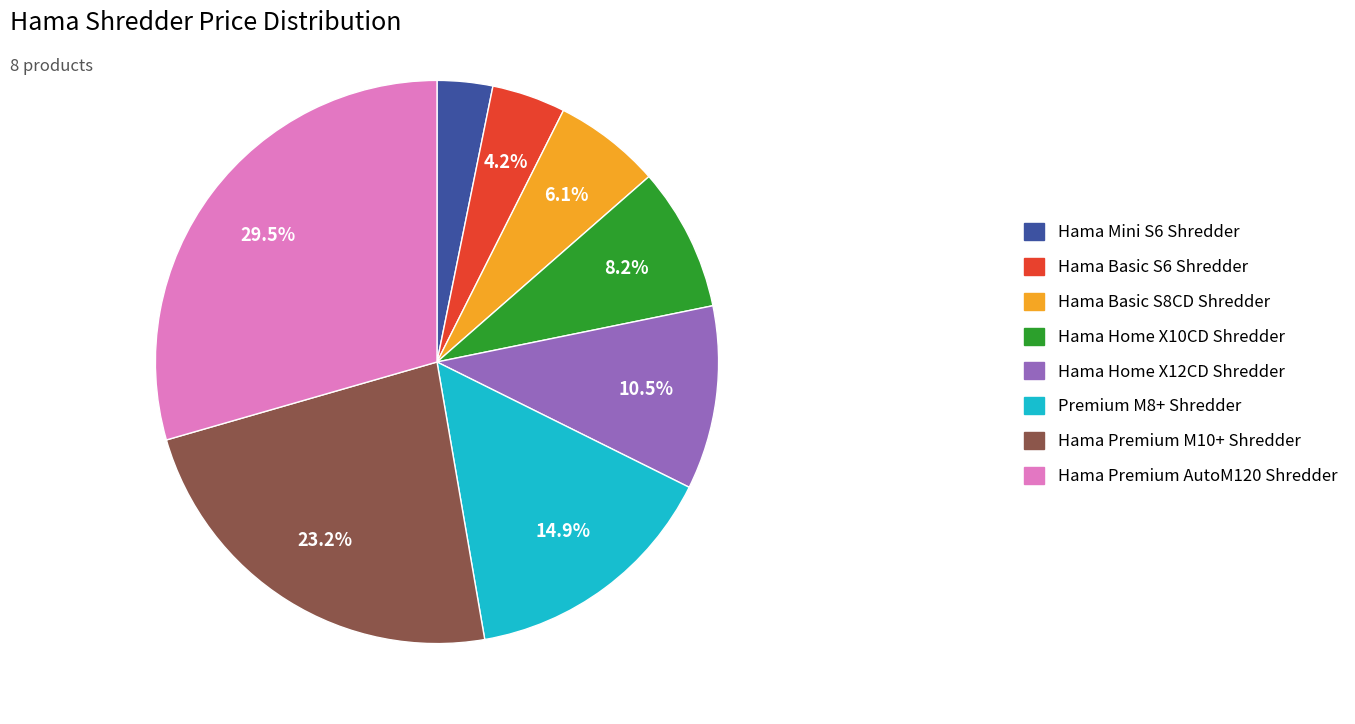

Rank the categories by value from highest to lowest.

Hama Premium AutoM120 Shredder, Hama Premium M10+ Shredder, Premium M8+ Shredder, Hama Home X12CD Shredder, Hama Home X10CD Shredder, Hama Basic S8CD Shredder, Hama Basic S6 Shredder, Hama Mini S6 Shredder